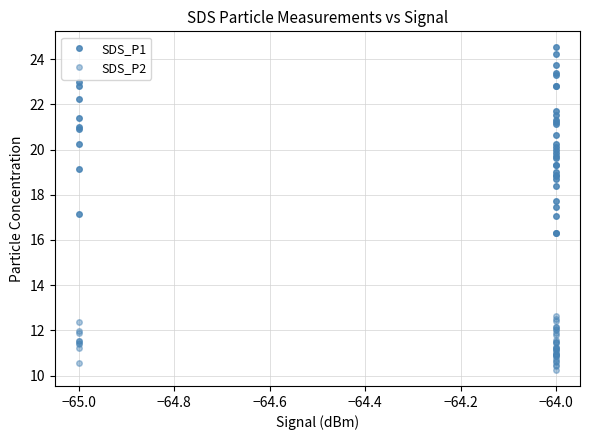

Which series has the largest range (max minus min)?

SDS_P1